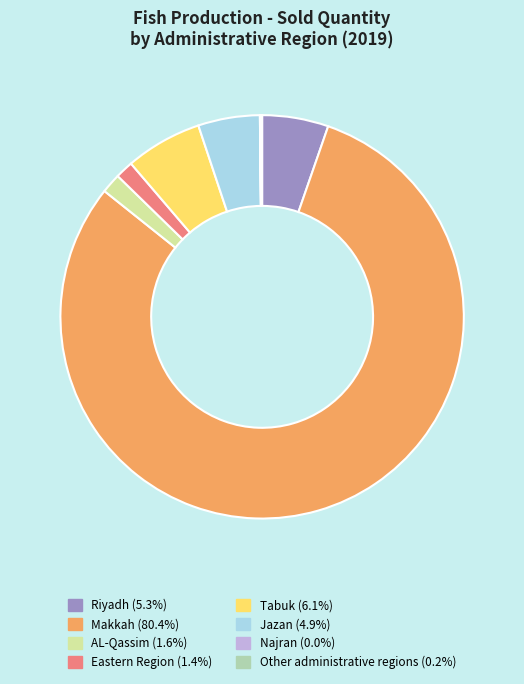

What is the largest slice in the pie chart?

Makkah